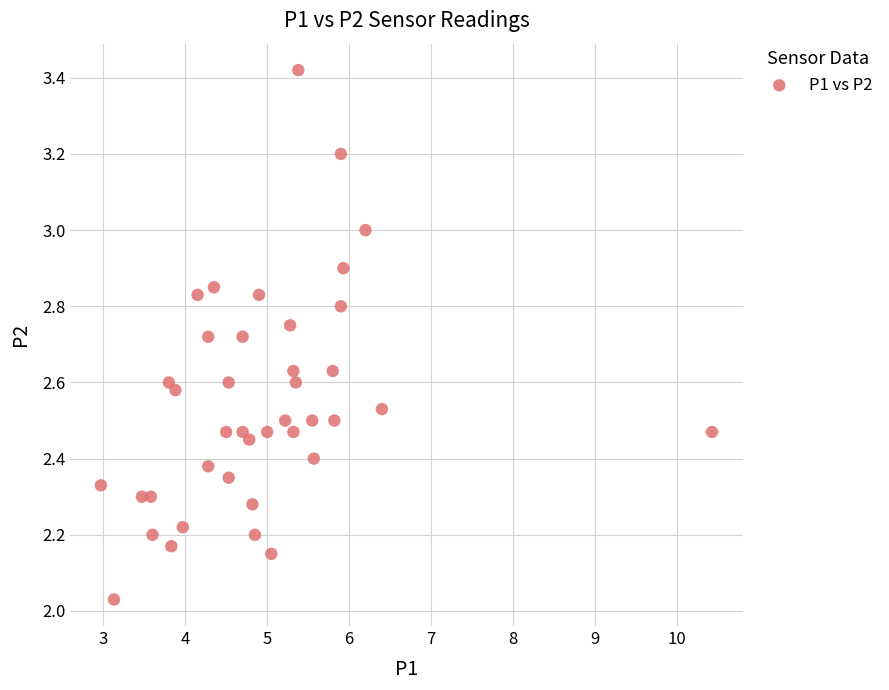

What is the range of Y values (max minus min)?

1.4